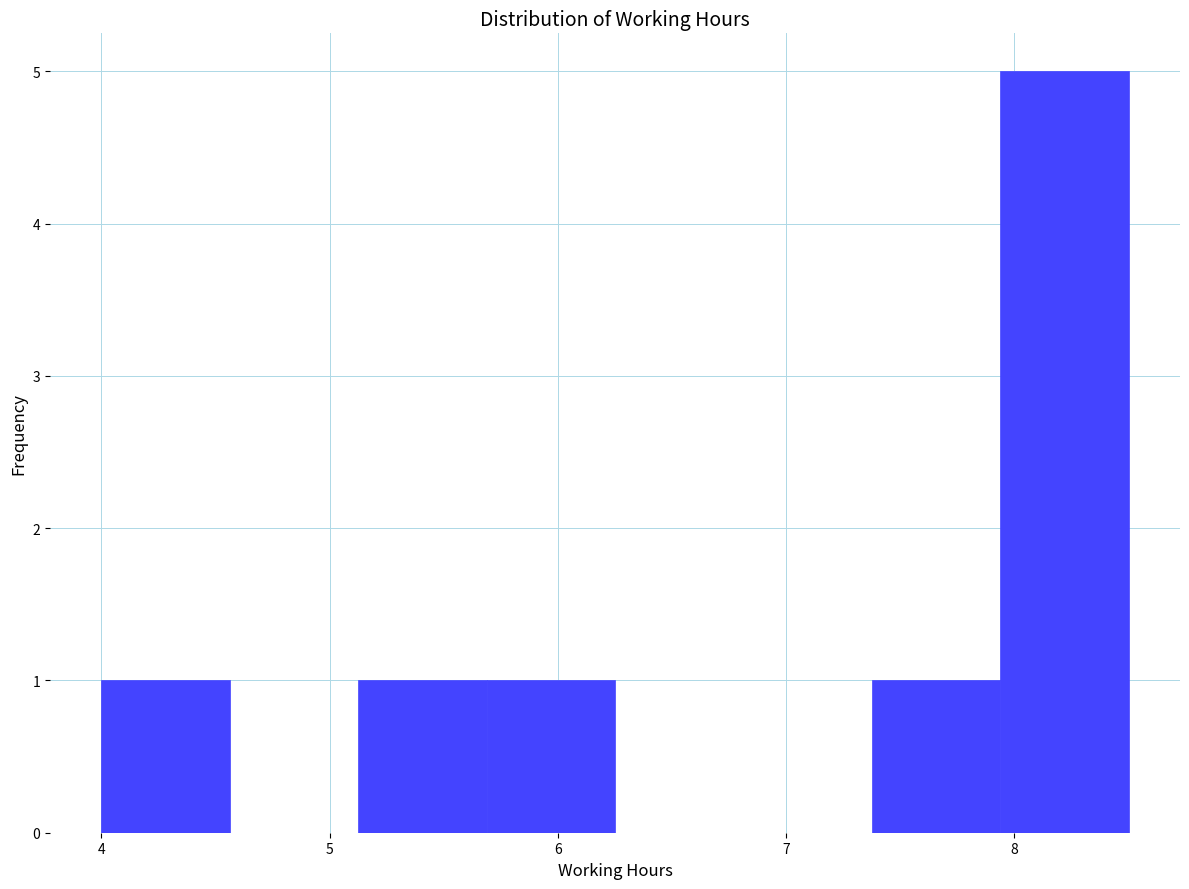

Reading left to right, list every bar in this chart as the range it spans on the x-axis followed by its height. Neither the bar edges nor the heights are printed on the chart, so give them approximately, as read against the axes.

4.0 to 4.6: 1
4.6 to 5.1: 0
5.1 to 5.7: 1
5.7 to 6.3: 1
6.3 to 6.8: 0
6.8 to 7.4: 0
7.4 to 7.9: 1
7.9 to 8.5: 5